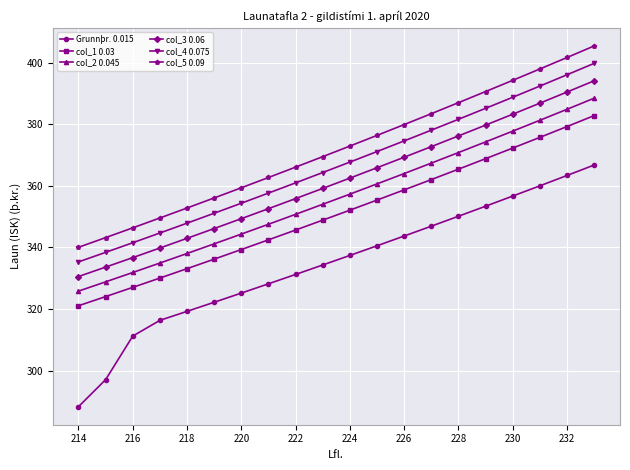

Which series has the widest spread of values?

Grunnþr. 0.015